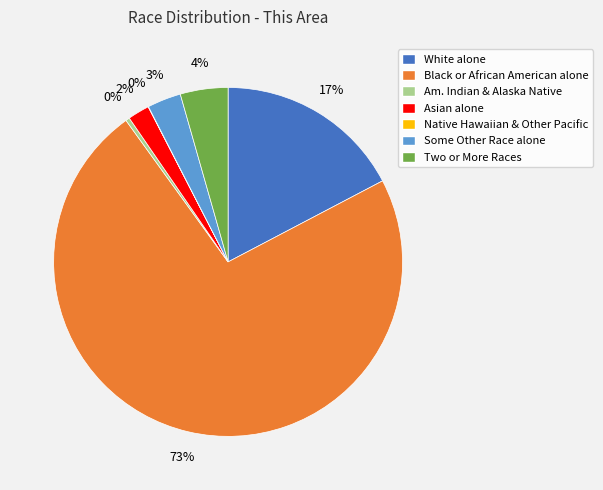

Which slice is the largest?

Black or African American alone